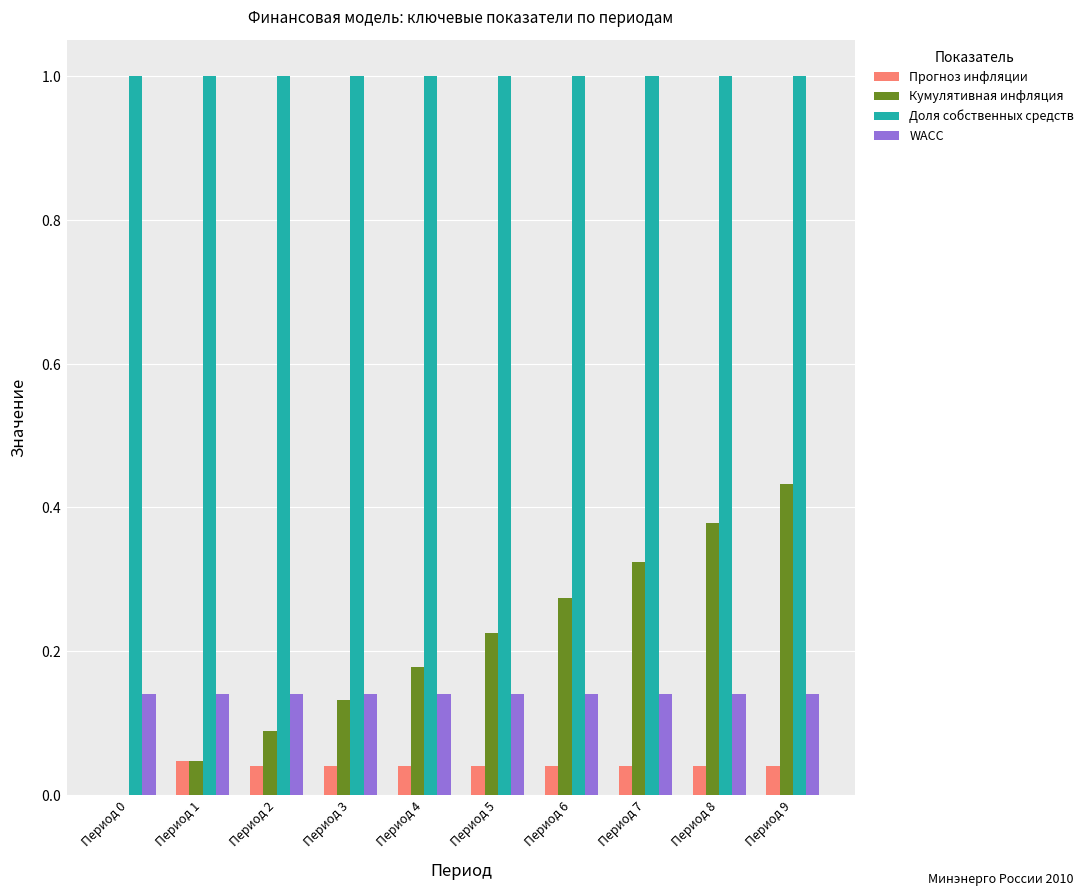

Reading left to right, extract all data points from this chart.

Прогноз инфляции: 0.0	0.0	0.0	0.0	0.0	0.0	0.0	0.0	0.0	0.0
Кумулятивная инфляция: 0.0	0.0	0.1	0.1	0.2	0.2	0.3	0.3	0.4	0.4
Доля собственных средств: 1.0	1.0	1.0	1.0	1.0	1.0	1.0	1.0	1.0	1.0
WACC: 0.1	0.1	0.1	0.1	0.1	0.1	0.1	0.1	0.1	0.1